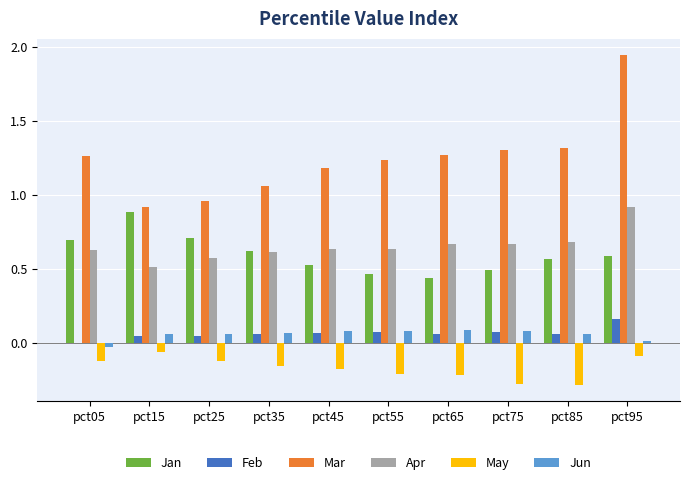

Which label corresponds to the largest value in the chart?

pct95